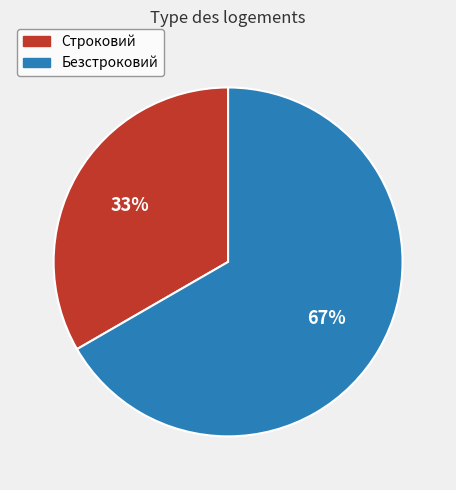

Approximately how many times larger is the value at Безстроковий compared to Строковий?

2.0